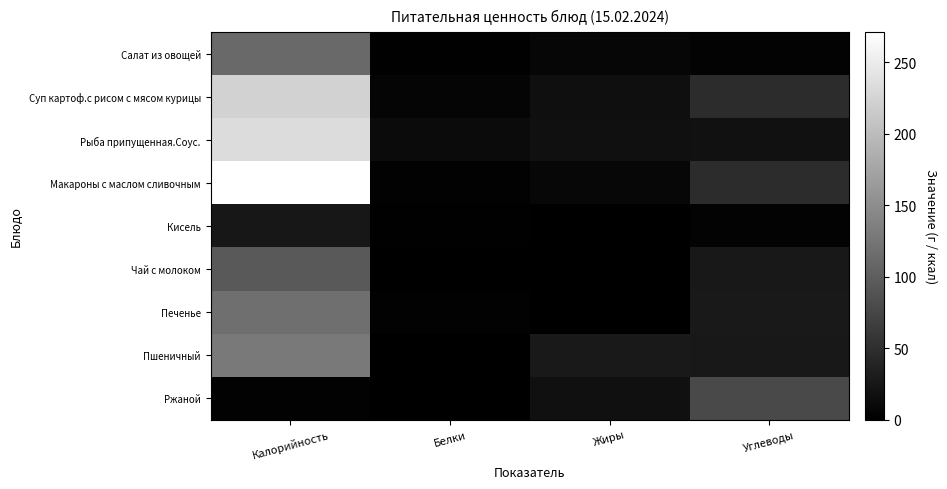

How many categories are shown in the chart?

4